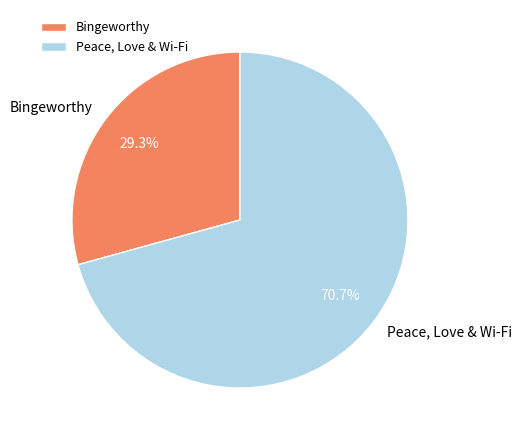

True or false: Bingeworthy accounts for 38% of the total.

False